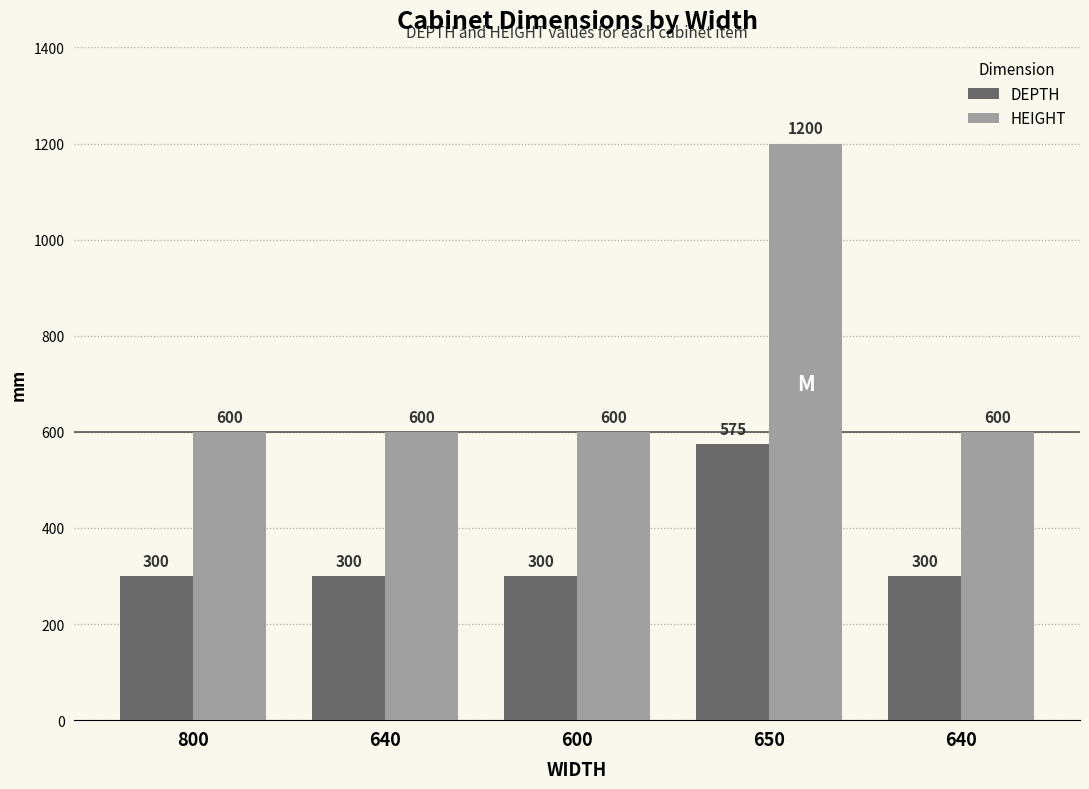

How many groups of bars are there?

5